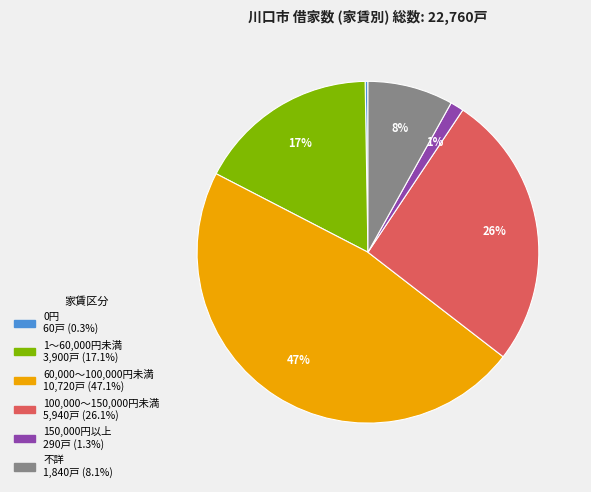

Is there a majority slice in this chart?

No